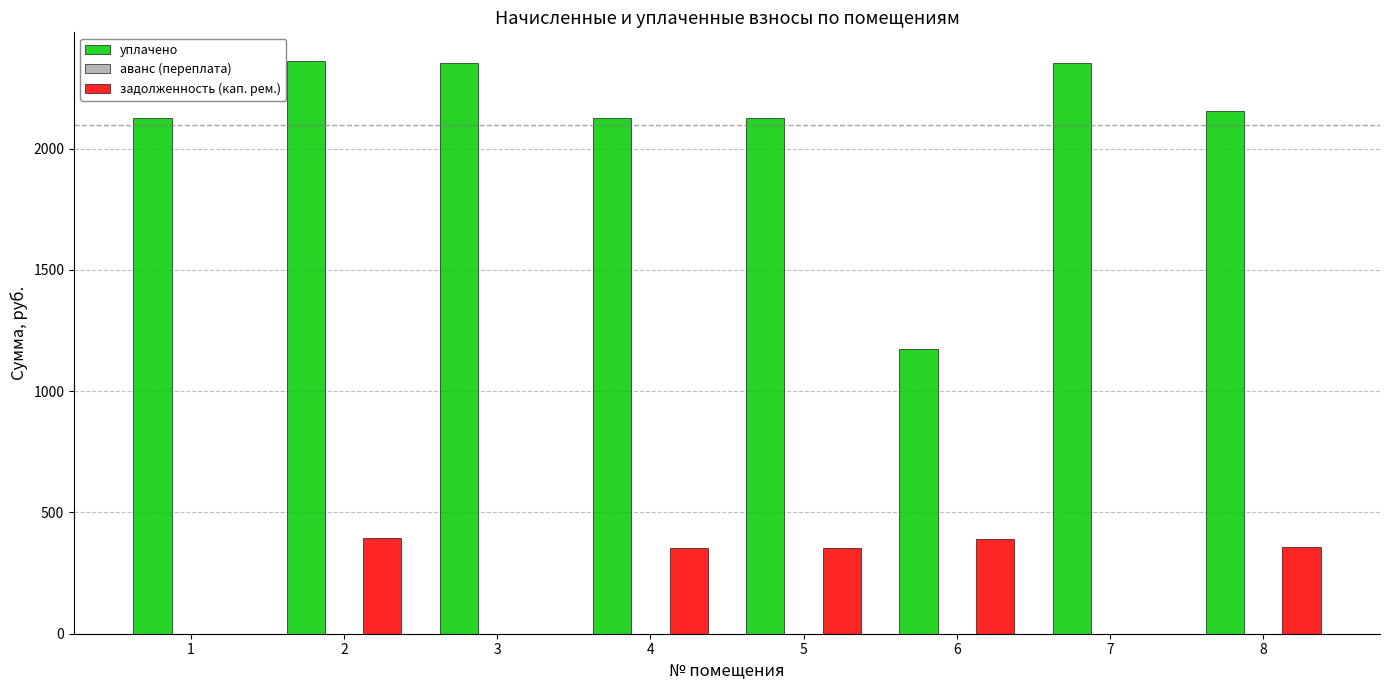

Between 2 and 7, which series saw the biggest shift?

задолженность (кап. рем.)